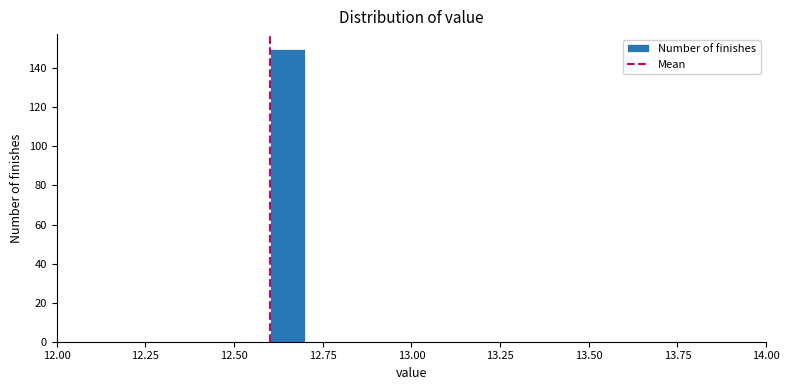

Around what value on the x-axis is the tallest bar? Give the approximate position of its centre, as read against the axis.

12.65